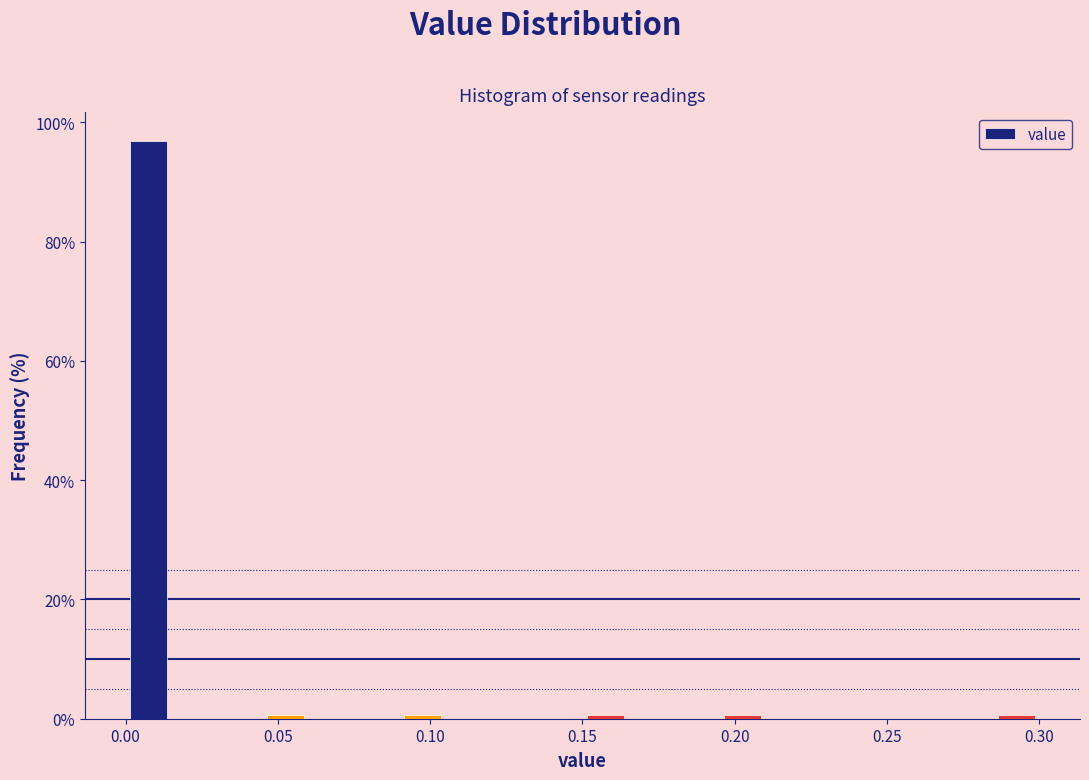

Read against the x-axis, roughly where is the centre of the tallest bar?

0.010